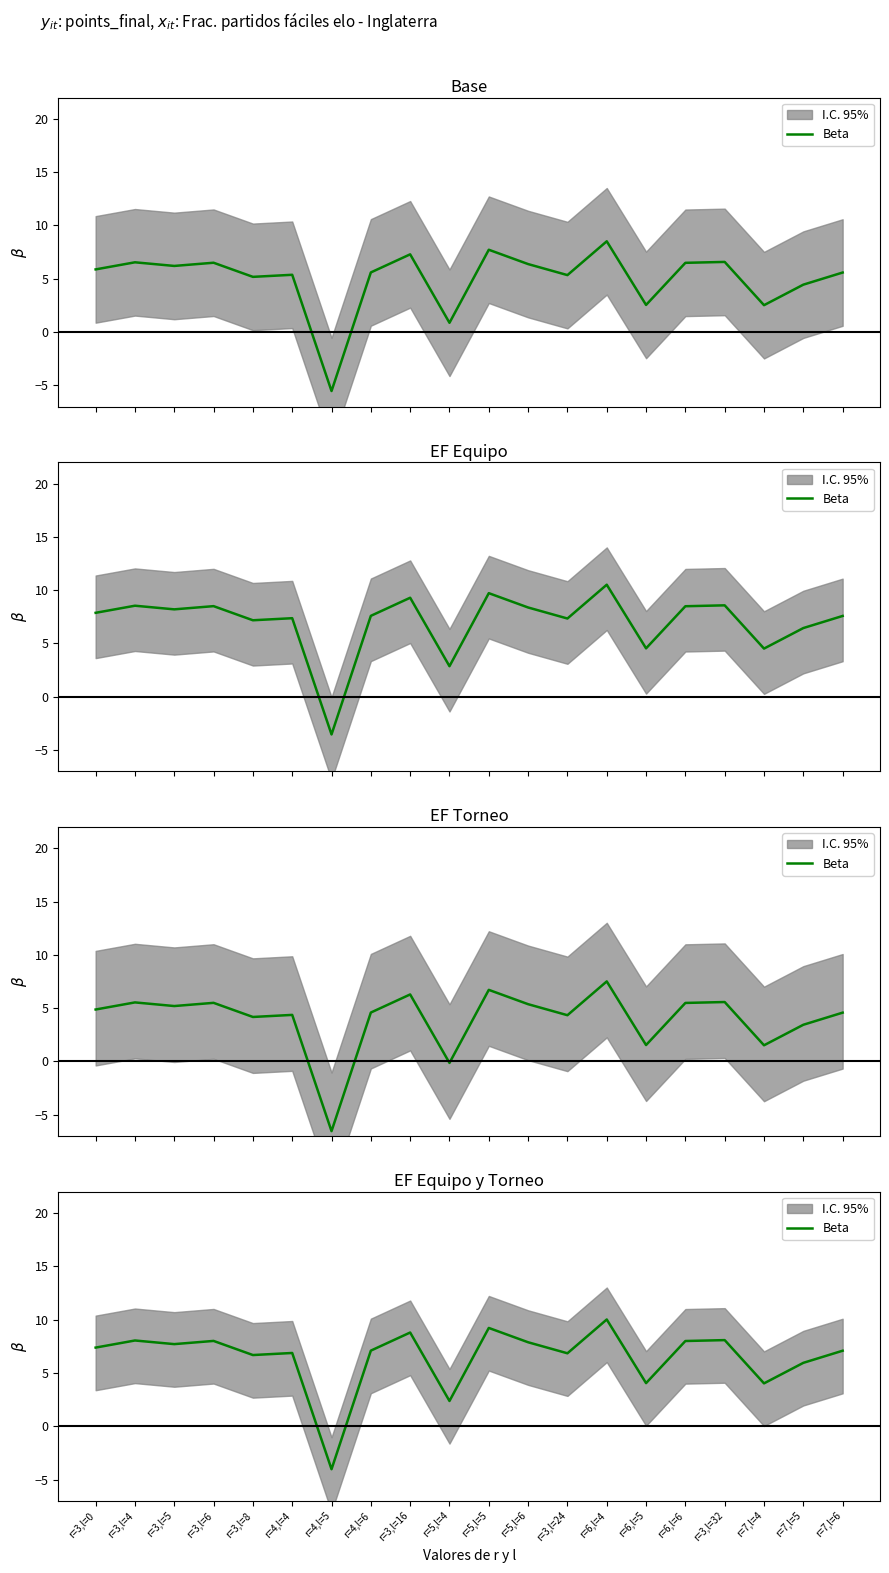

List the labels in order of value, largest first.

r=6,l=4, r=5,l=5, r=3,l=16, r=3,l=32, r=3,l=4, r=3,l=6, r=6,l=6, r=5,l=6, r=3,l=5, r=3,l=0, r=4,l=6, r=7,l=6, r=4,l=4, r=3,l=24, r=3,l=8, r=7,l=5, r=6,l=5, r=7,l=4, r=5,l=4, r=4,l=5